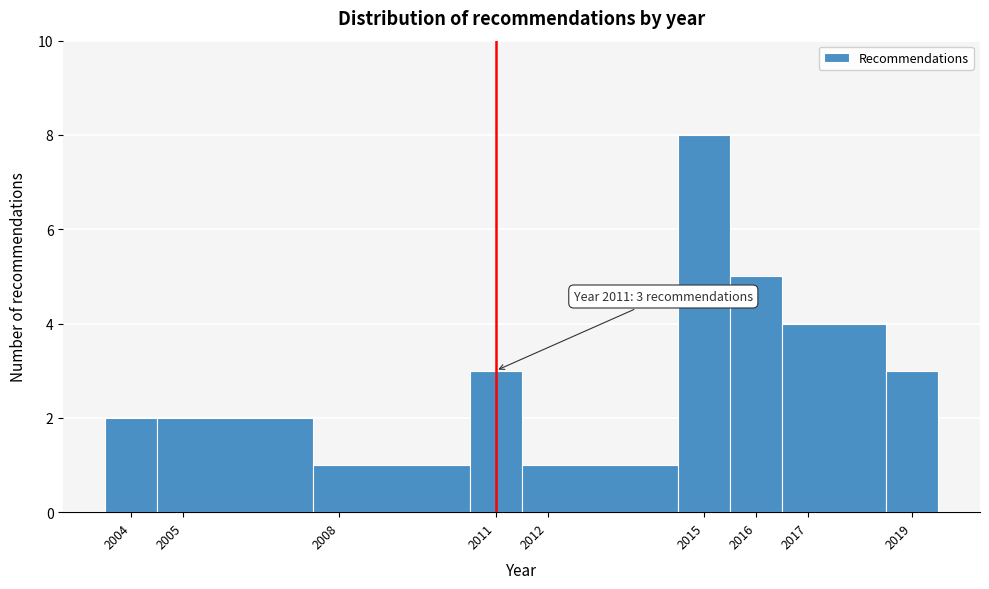

Which range on the x-axis has the tallest bar?

2014.5 to 2015.5